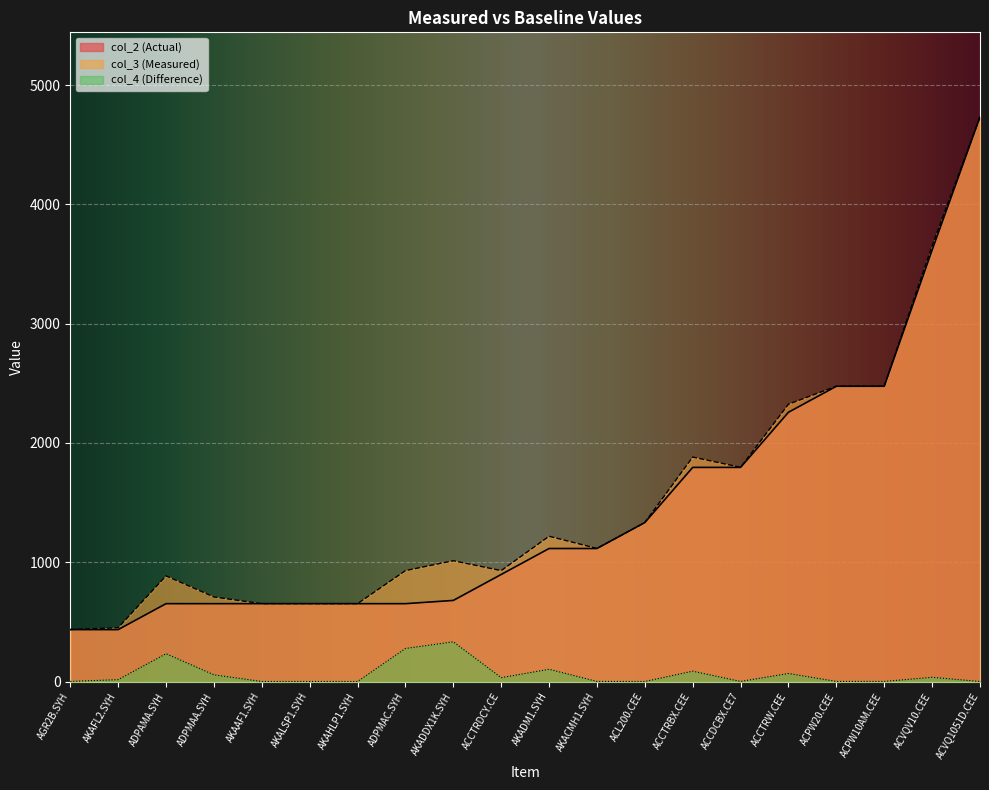

How many distinct data groups are displayed?

3